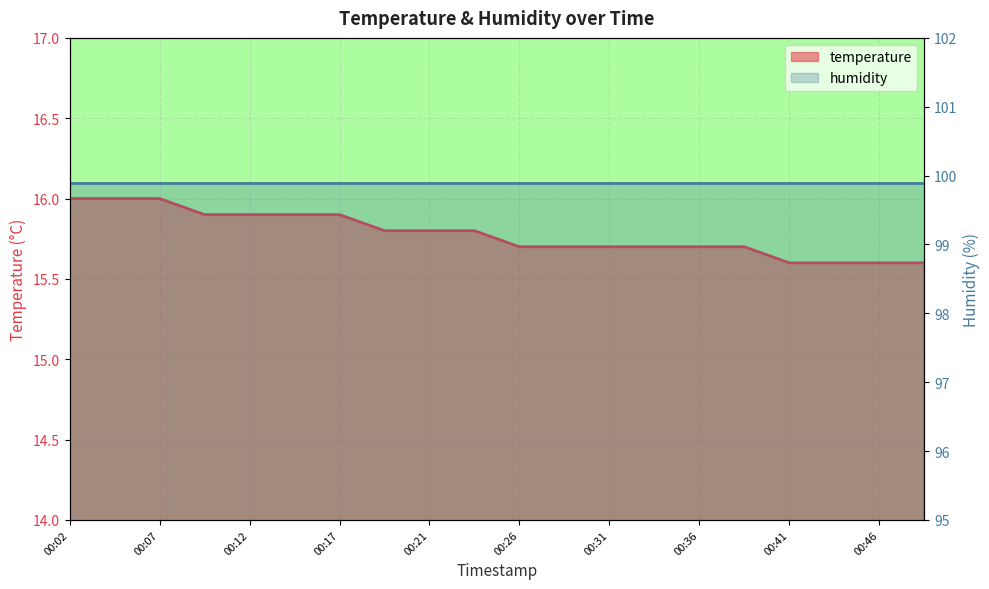

Reading right to left, list all the values displayed in this chart.

15.6	15.6	15.6	15.6	15.7	15.7	15.7	15.7	15.7	15.7	15.8	15.8	15.8	15.9	15.9	15.9	15.9	16.0	16.0	16.0